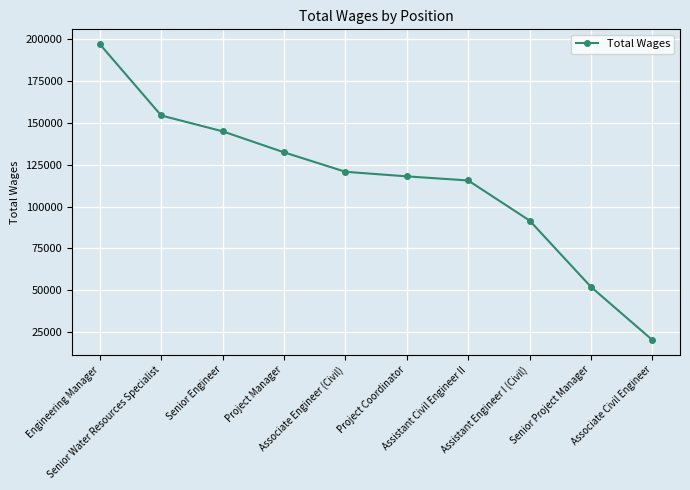

What is the label of the 2nd point from the left?

Senior Water Resources Specialist